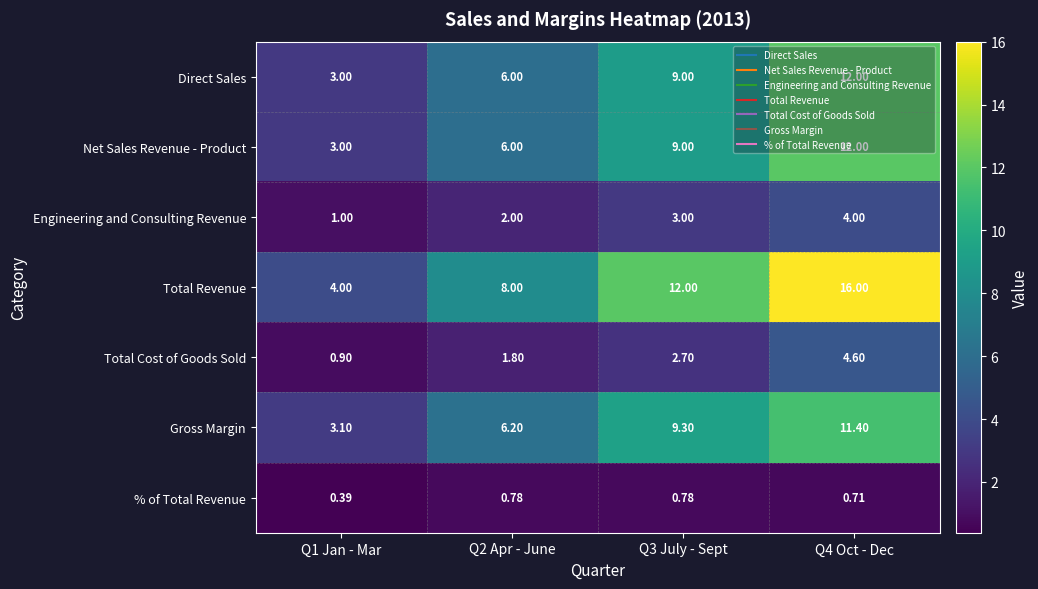

Which series has the largest total across all categories?

Total Revenue